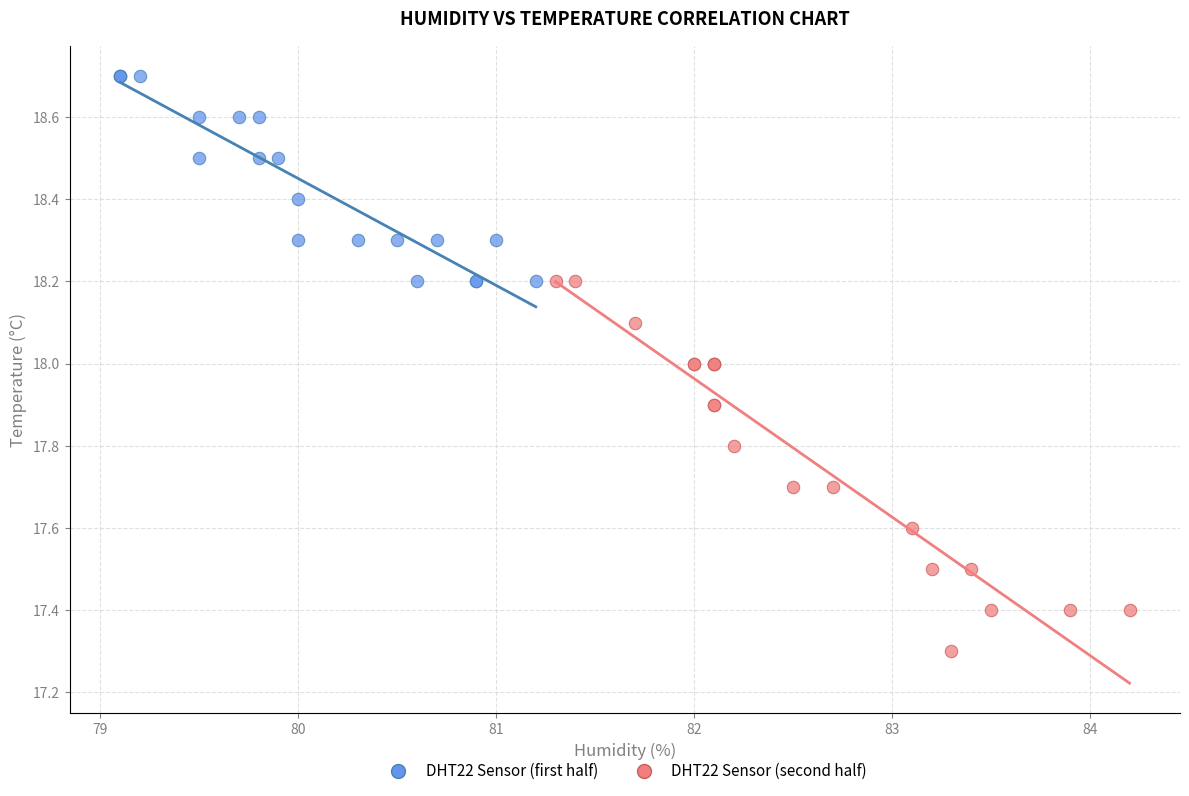

What are all the series names shown in the legend?

DHT22 Sensor (first half), DHT22 Sensor (second half)